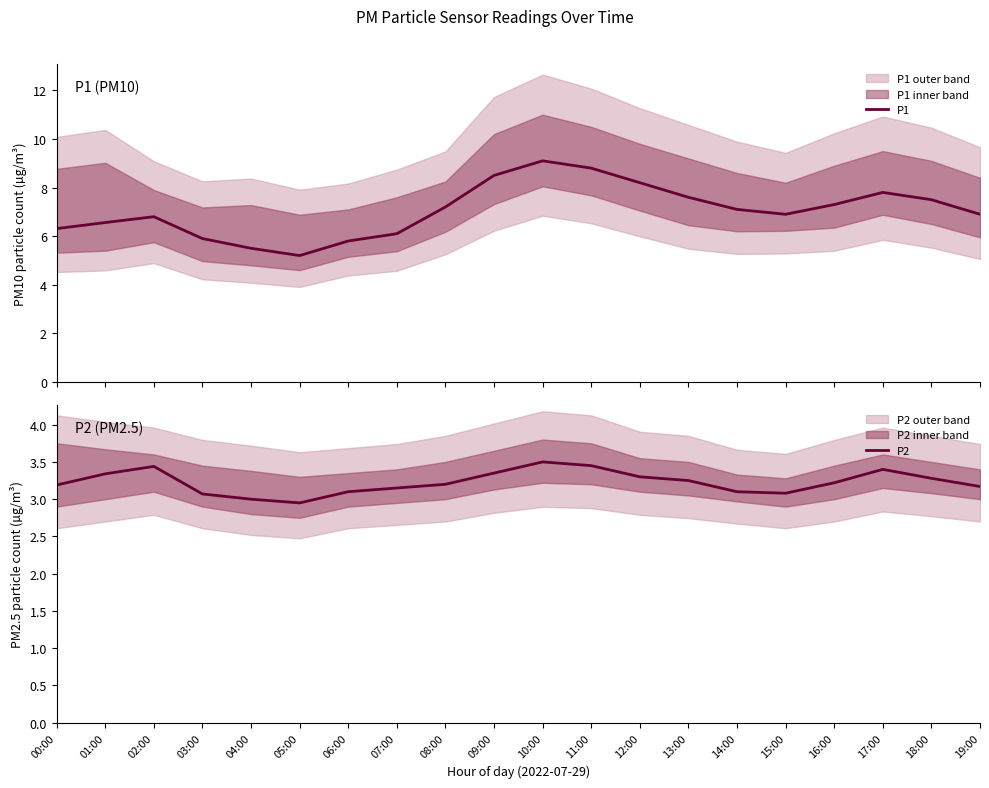

What is the sum of all P2 values?

64.5